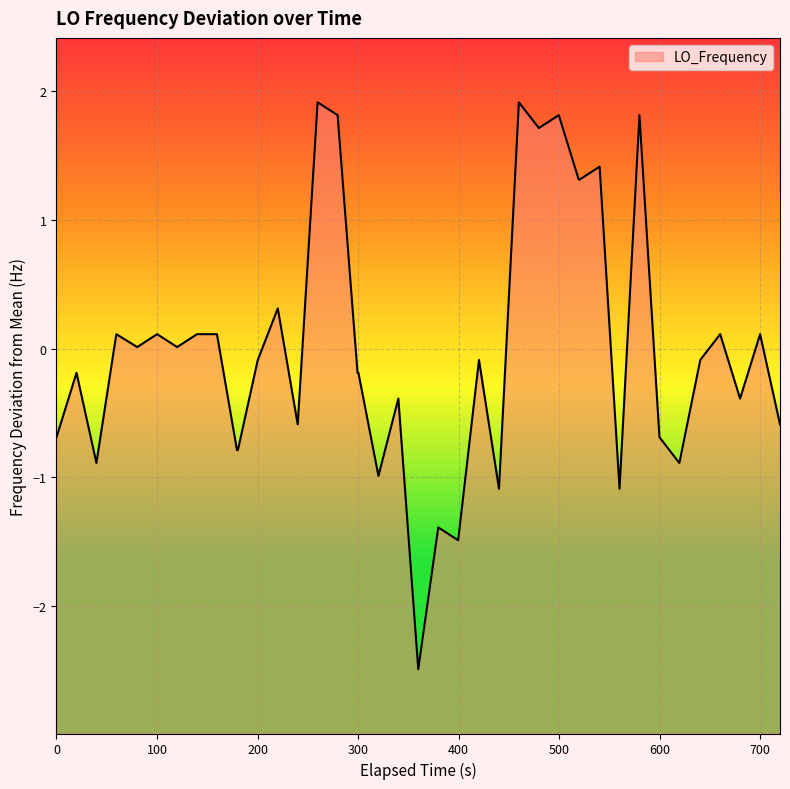

What is the difference between the maximum and minimum values?

4.4